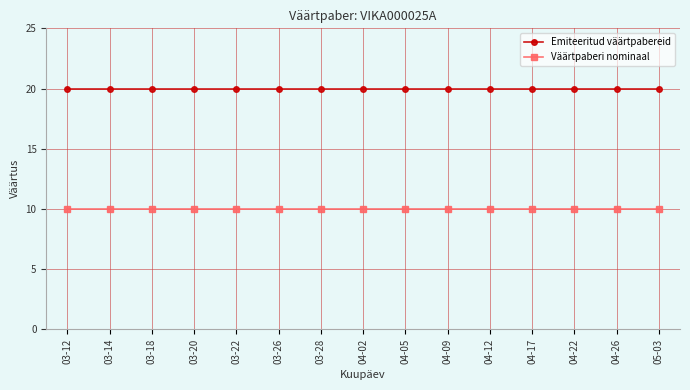

Reading left to right, extract all data points from this chart.

Emiteeritud väärtpabereid: 03-12=20	03-14=20	03-18=20	03-20=20	03-22=20	03-26=20	03-28=20	04-02=20	04-05=20	04-09=20	04-12=20	04-17=20	04-22=20	04-26=20	05-03=20
Väärtpaberi nominaal: 03-12=10	03-14=10	03-18=10	03-20=10	03-22=10	03-26=10	03-28=10	04-02=10	04-05=10	04-09=10	04-12=10	04-17=10	04-22=10	04-26=10	05-03=10